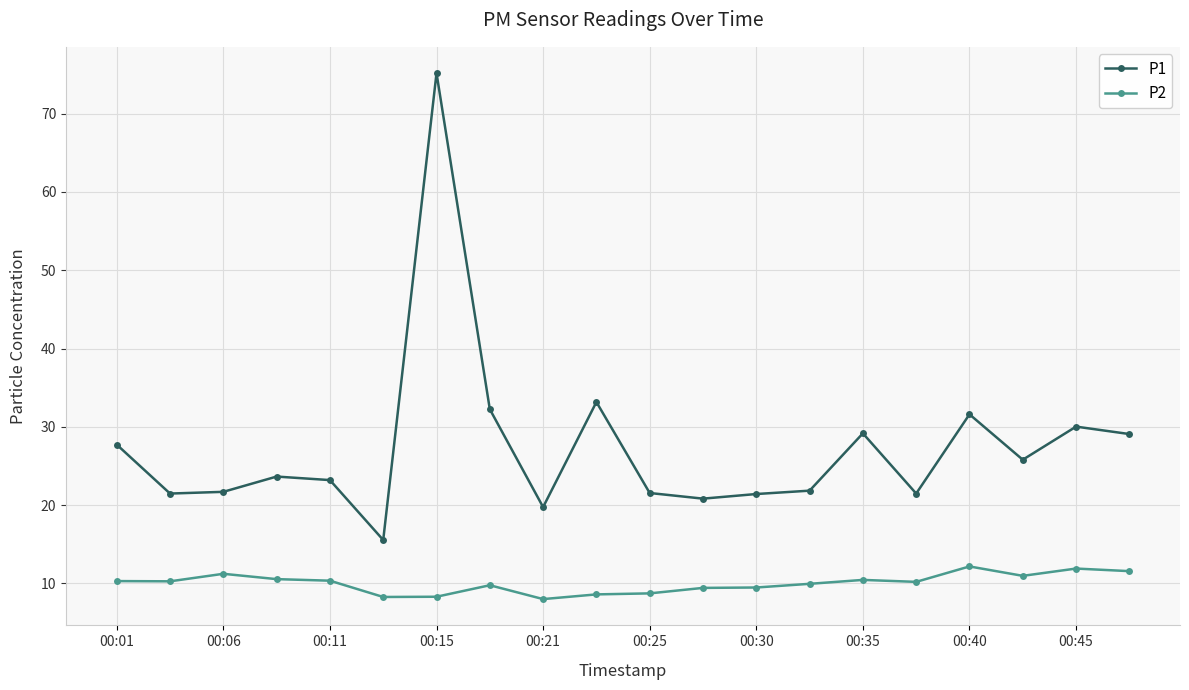

True or false: P2 has more than 2 points higher than both neighbors.

True